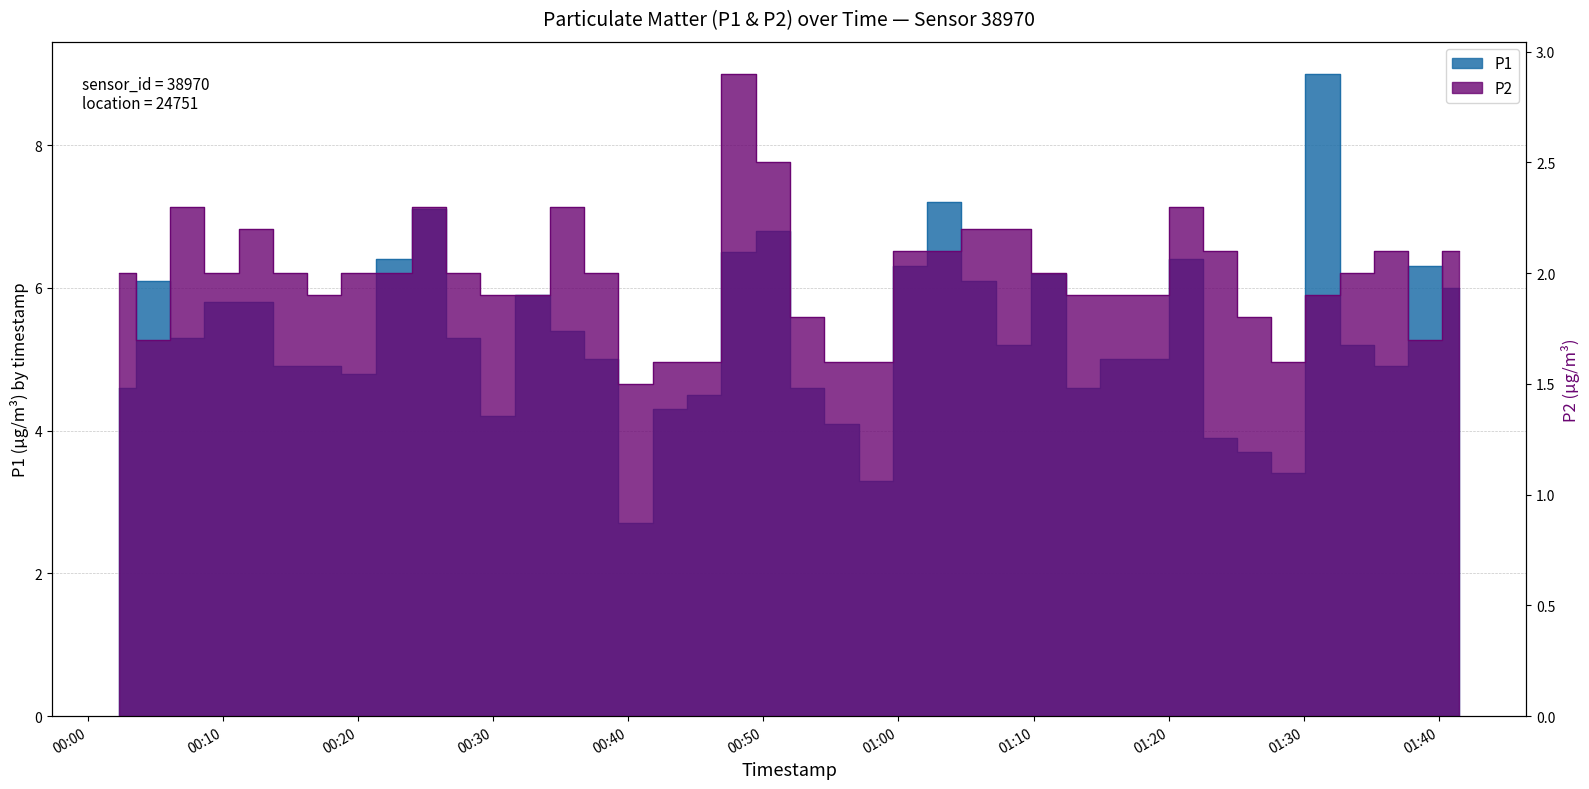

Reading right to left, extract all data points from this chart.

P1: 6.0	6.3	4.9	5.2	9.0	3.4	3.7	3.9	6.4	5.0	5.0	4.6	6.2	5.2	6.1	7.2	6.3	3.3	4.1	4.6	6.8	6.5	4.5	4.3	2.7	5.0	5.4	5.9	4.2	5.3	7.1	6.4	4.8	4.9	4.9	5.8	5.8	5.3	6.1	4.6
P2: 2.1	1.7	2.1	2.0	1.9	1.6	1.8	2.1	2.3	1.9	1.9	1.9	2.0	2.2	2.2	2.1	2.1	1.6	1.6	1.8	2.5	2.9	1.6	1.6	1.5	2.0	2.3	1.9	1.9	2.0	2.3	2.0	2.0	1.9	2.0	2.2	2.0	2.3	1.7	2.0